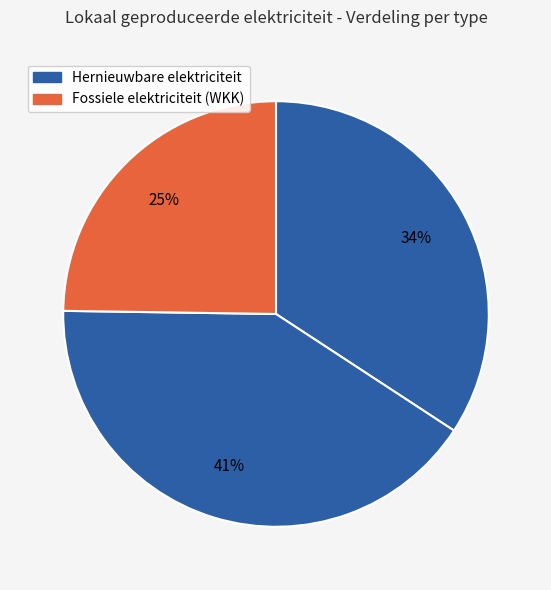

How many slices are in this pie chart?

3